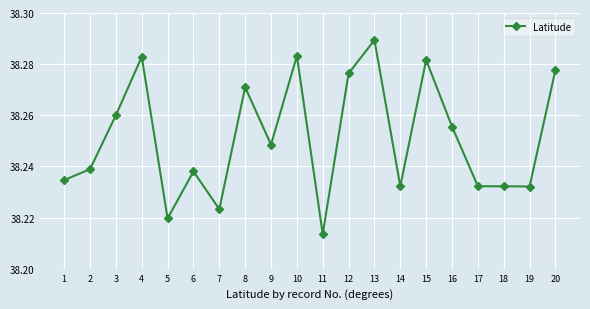

Which category has the lowest value across all series?

11